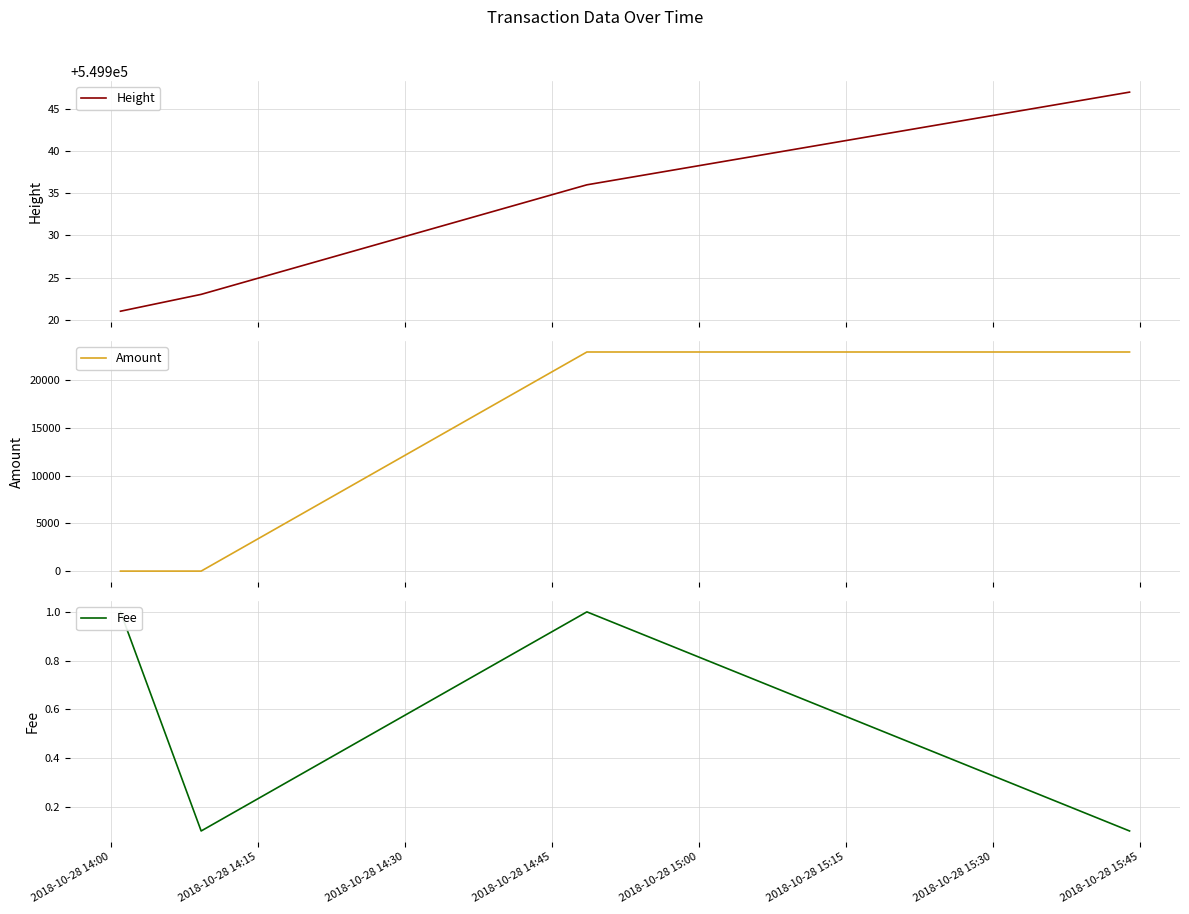

What is the lowest value of the Height series?

549921